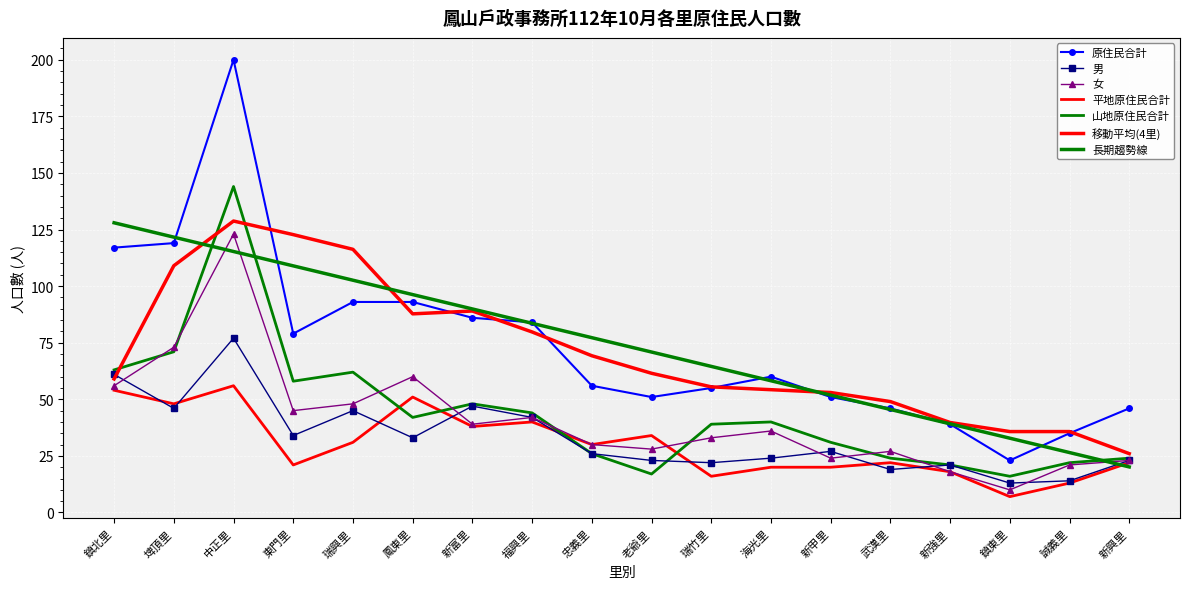

How many series are shown in this chart?

7